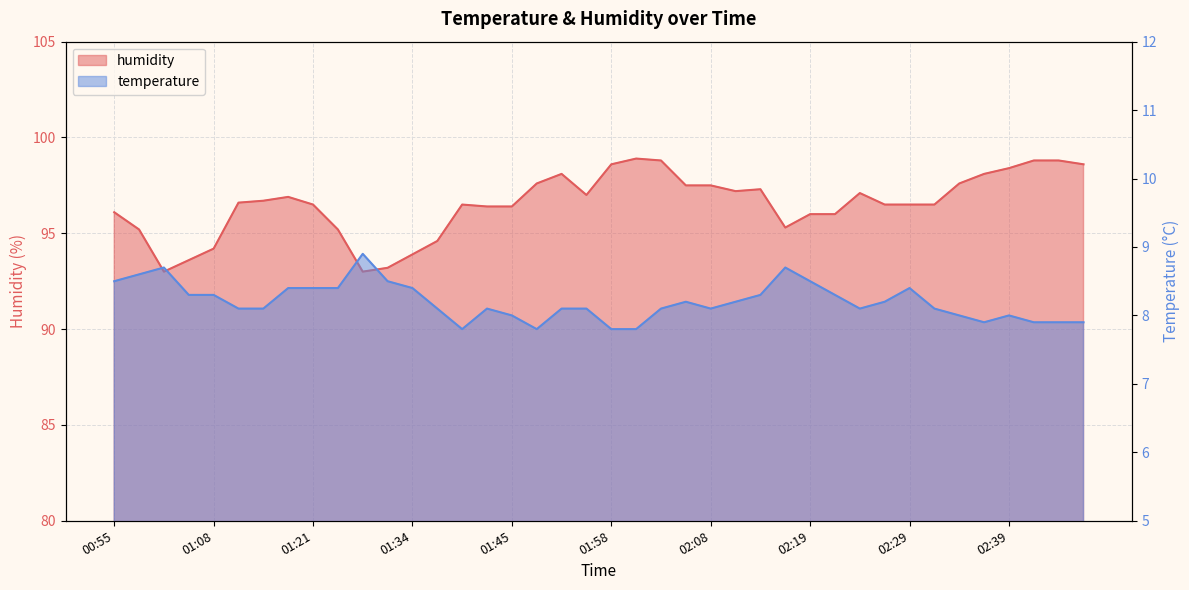

Does the chart display data point markers on the line(s)?

No